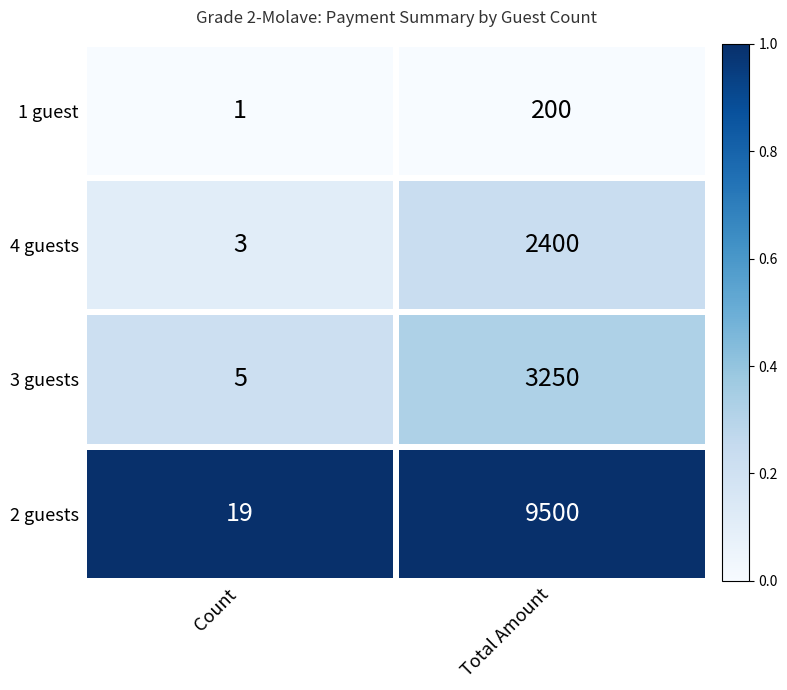

What is the total value across all series at Total Amount?

15350